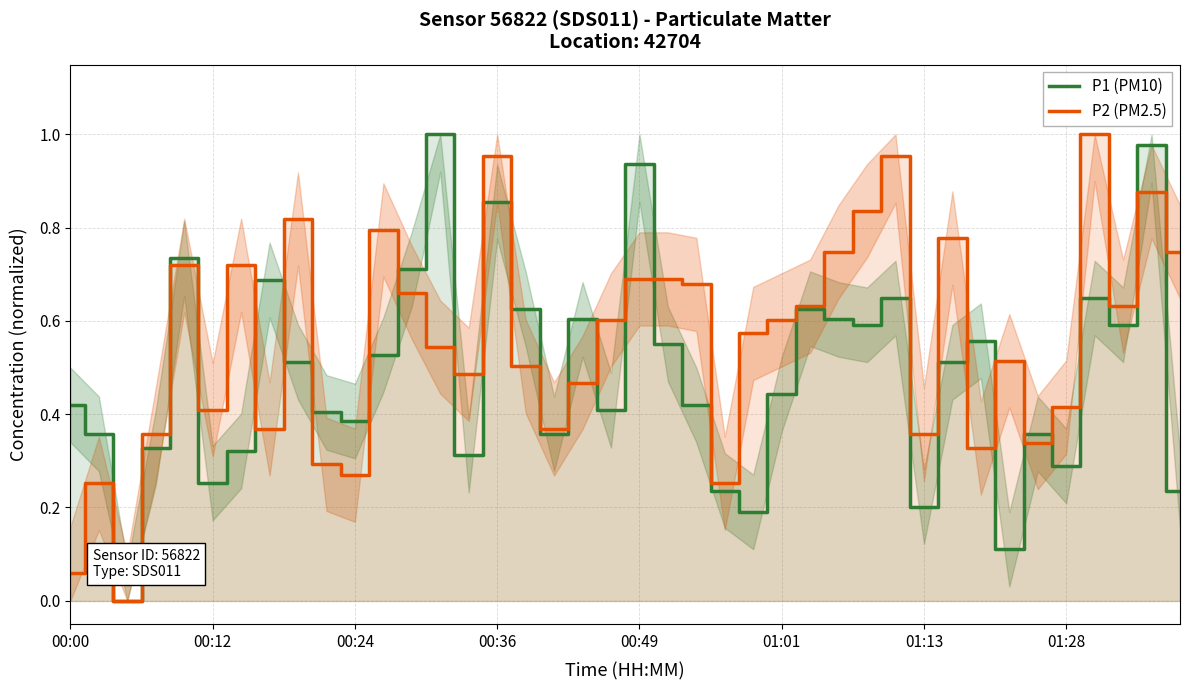

Which series has the largest total across all categories?

P2 (PM2.5)